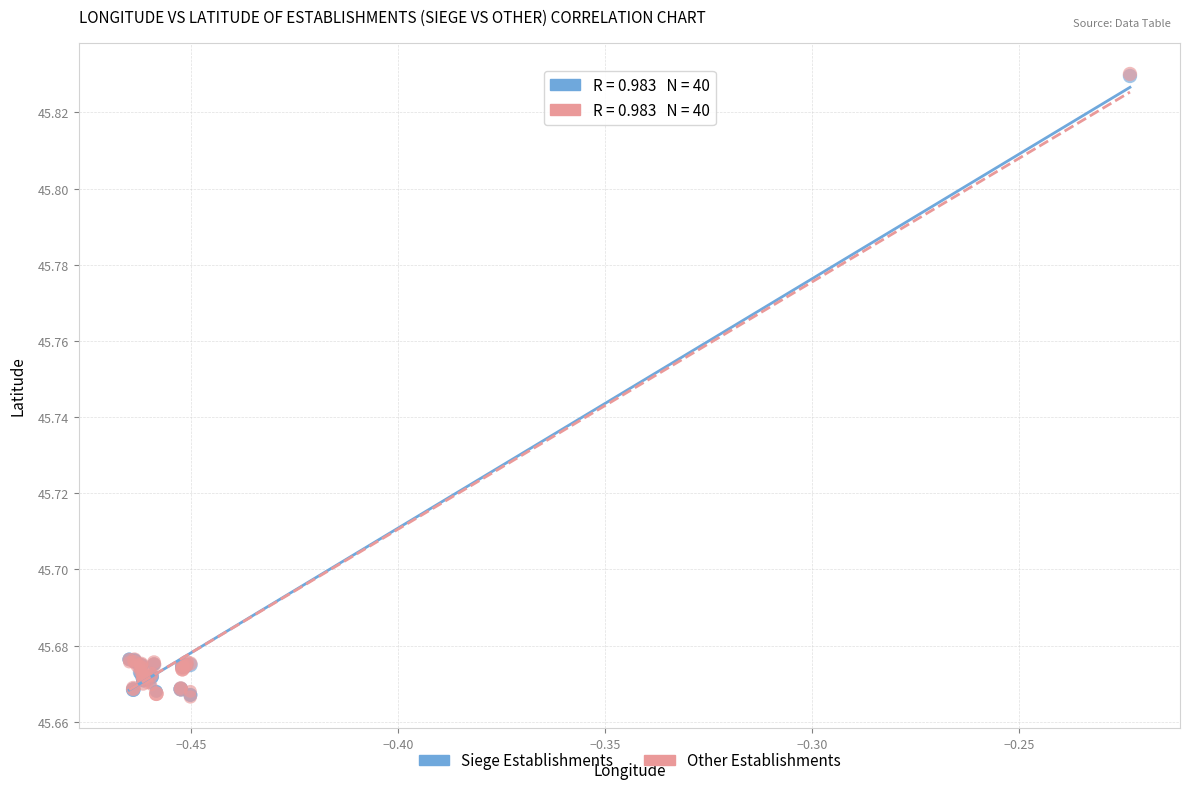

Which series has the widest spread of Y values?

Other Establishments